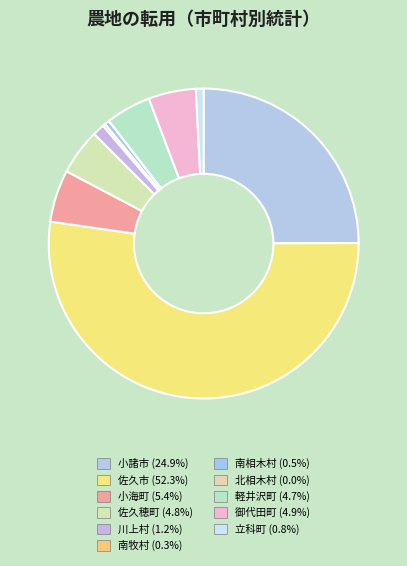

How many slices are in this pie chart?

11